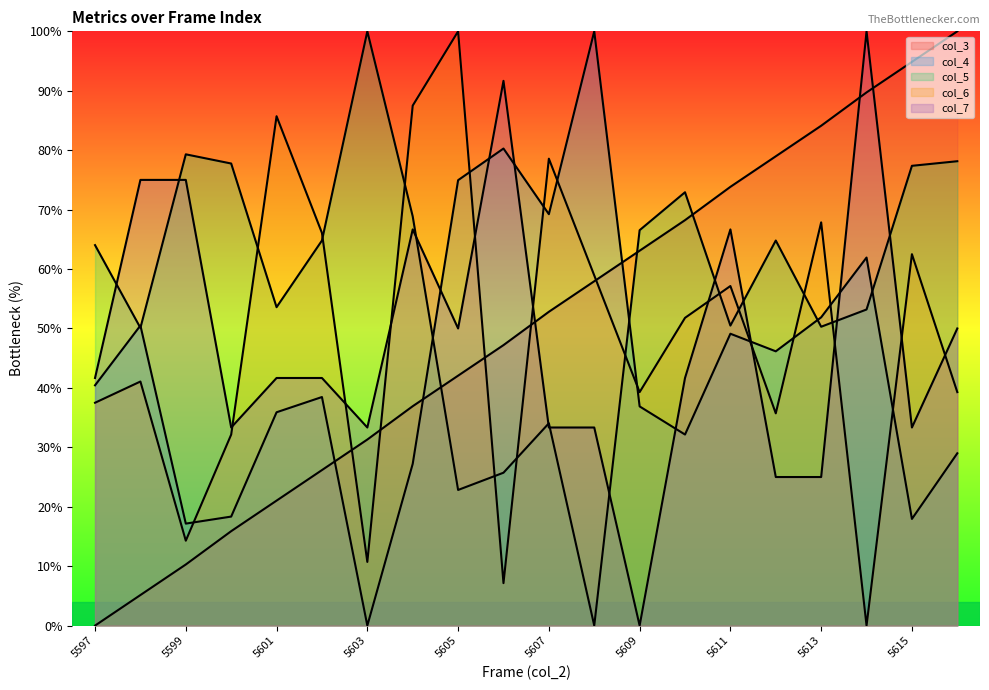

In col_5, how many points are lower than both neighbors (excluding endpoints)?

6